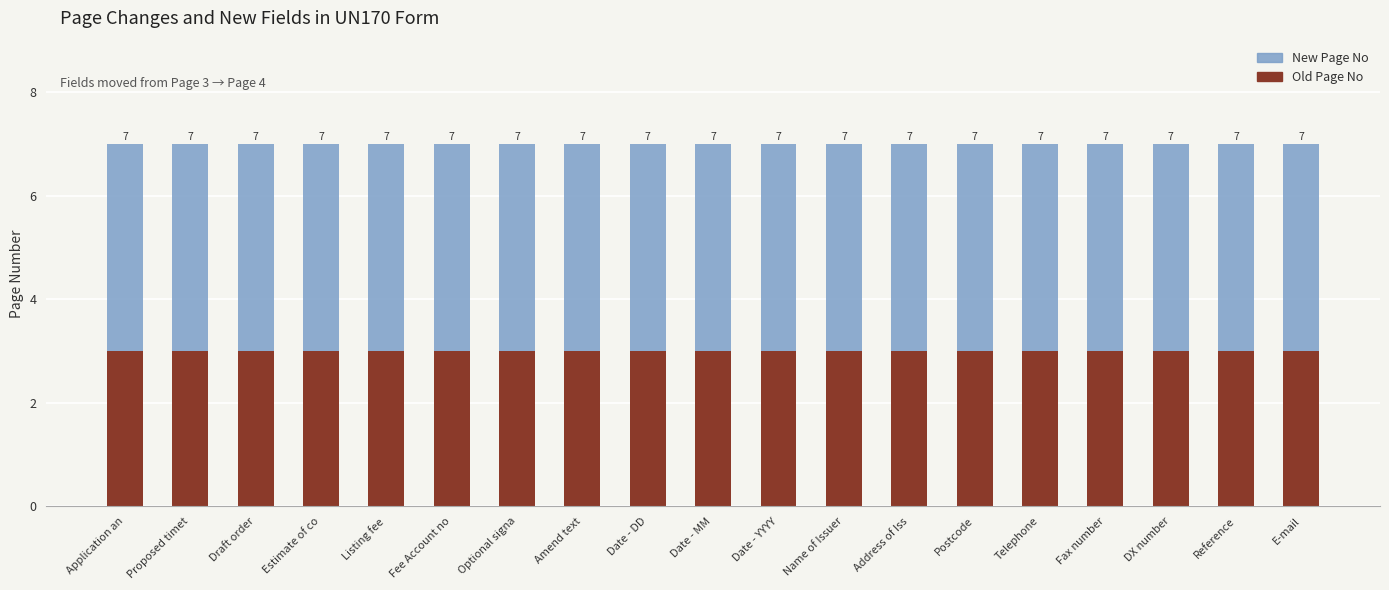

What are all the series names shown in the legend?

New Page No, Old Page No